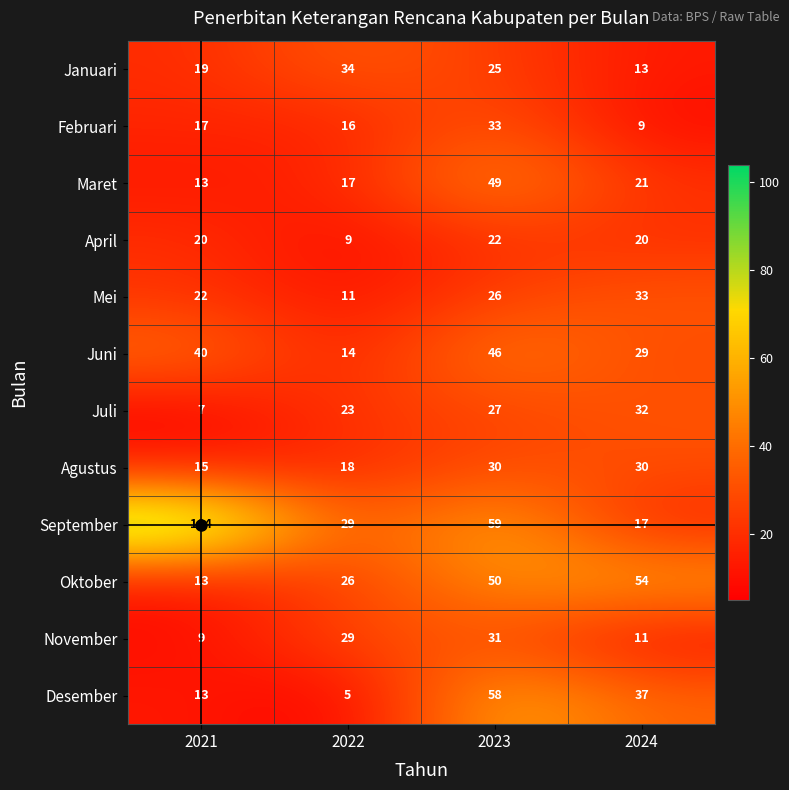

At how many categories does at least one series exceed 84?

1